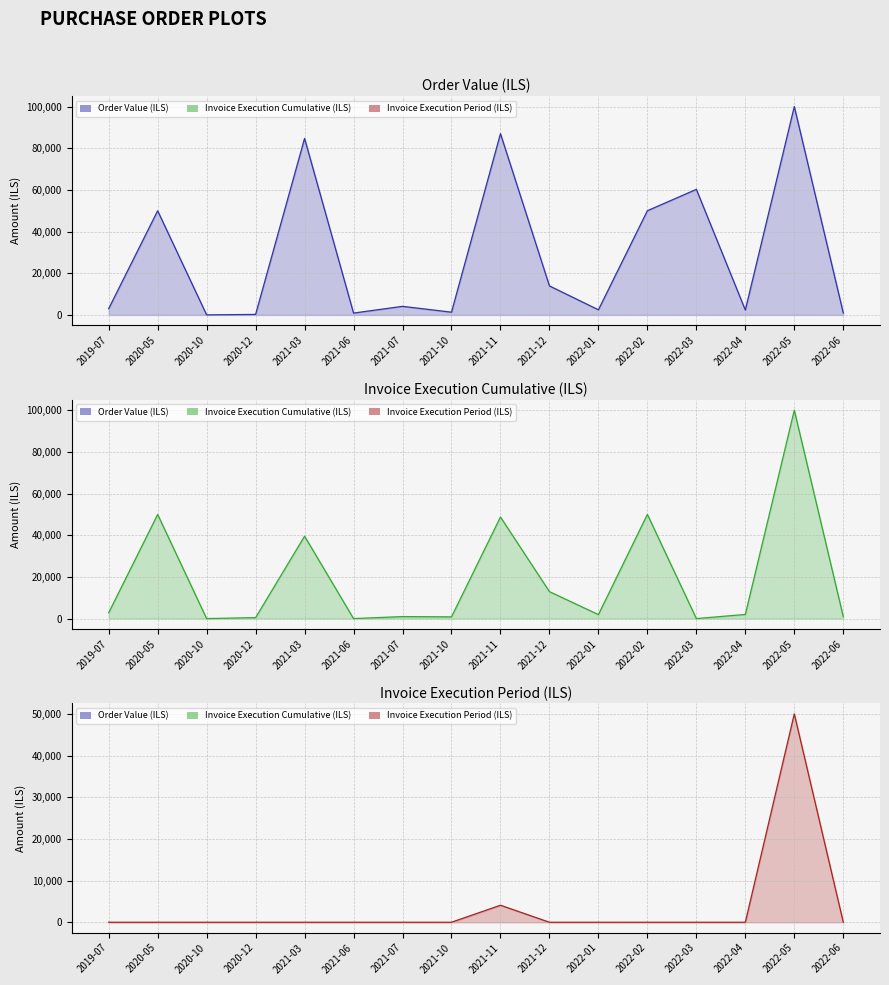

True or false: Order Value (ILS) and Invoice Execution Period (ILS) cross at least once.

False